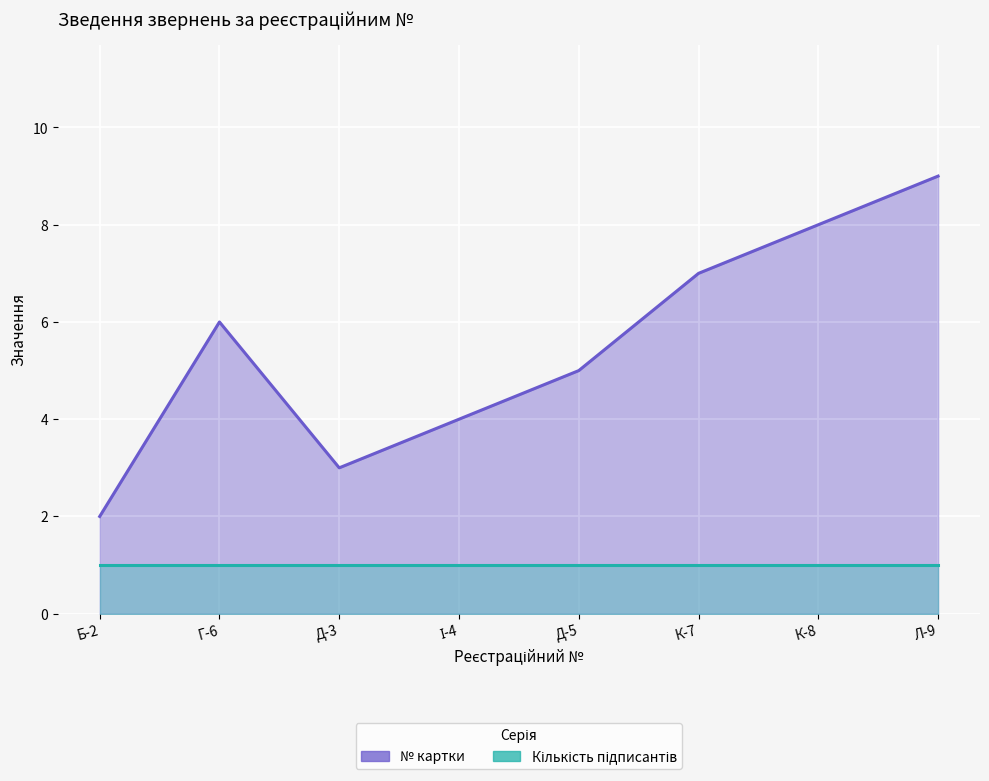

Read the Кількість підписантів value at К-7.

1